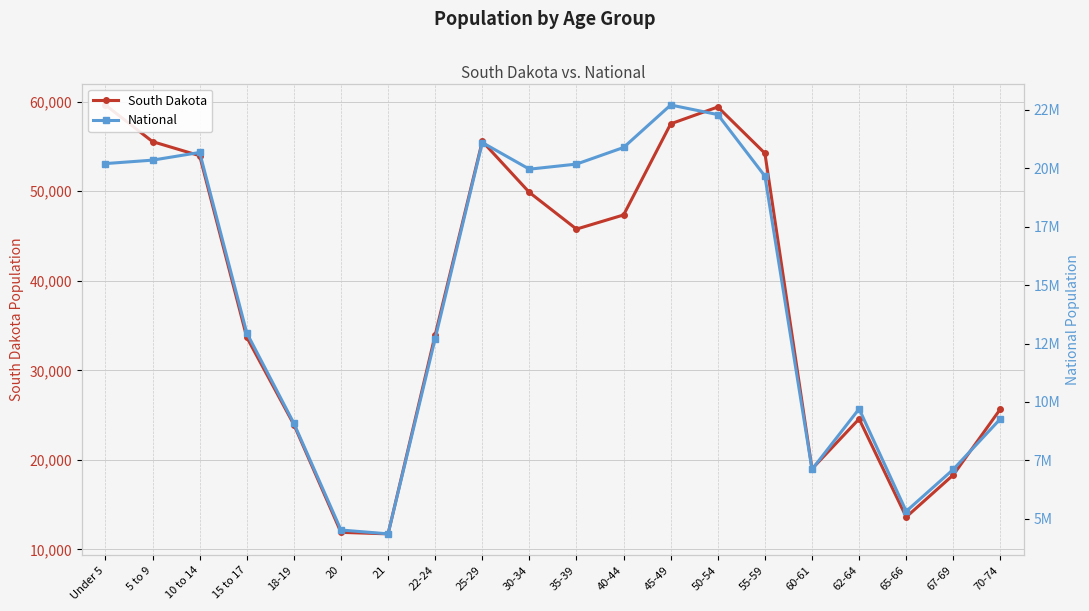

What is the sum of the South Dakota values at 40-44 and 21?

59085